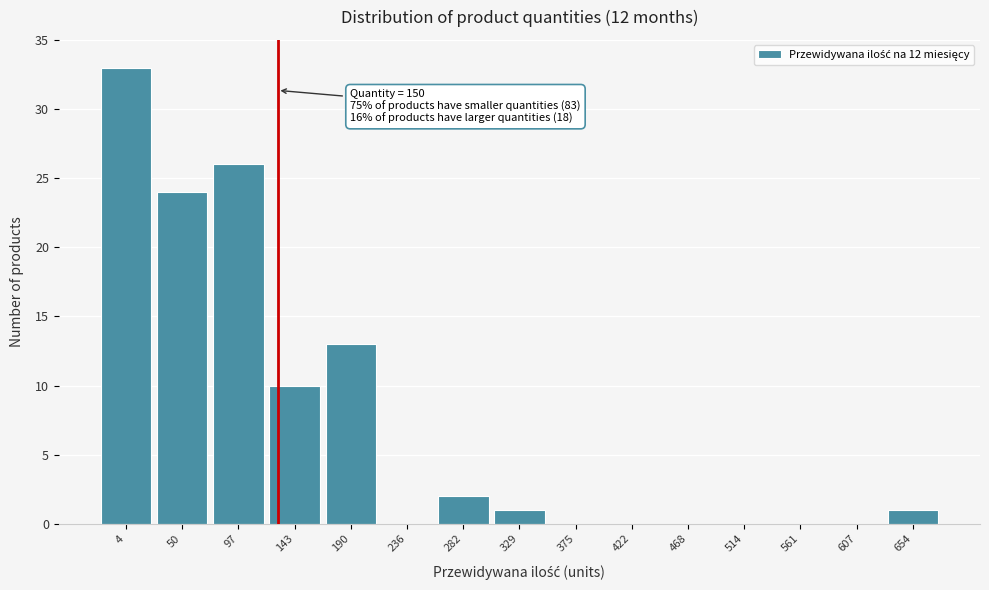

Reading left to right, extract all data points from this chart.

4=33	50=24	97=26	143=10	190=13	236=0	282=2	329=1	375=0	422=0	468=0	514=0	561=0	607=0	654=1